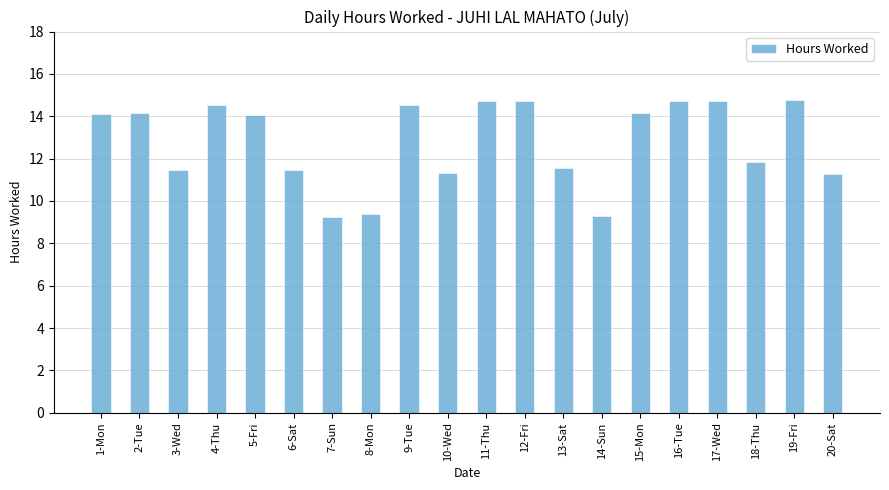

How many categories are shown in the chart?

20